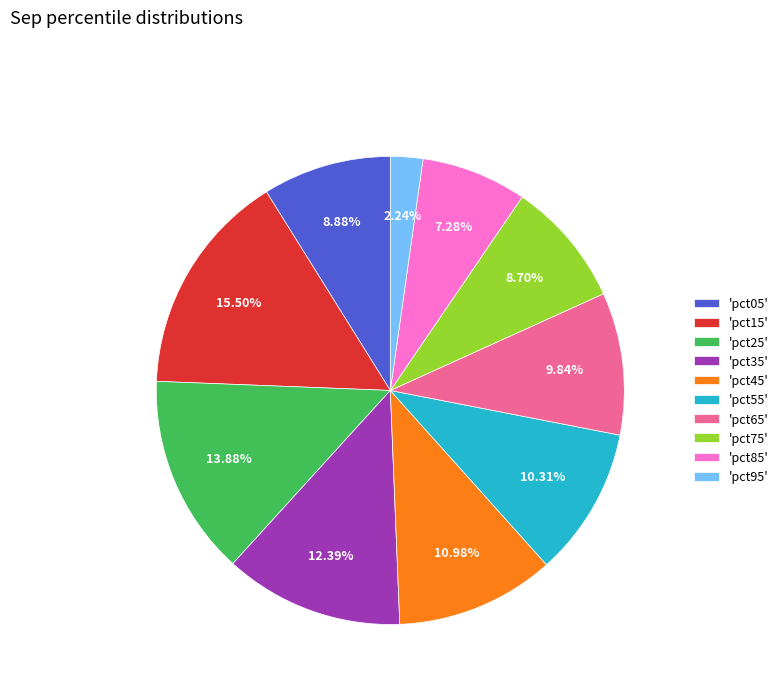

What is the smallest slice in the pie chart?

'pct95'